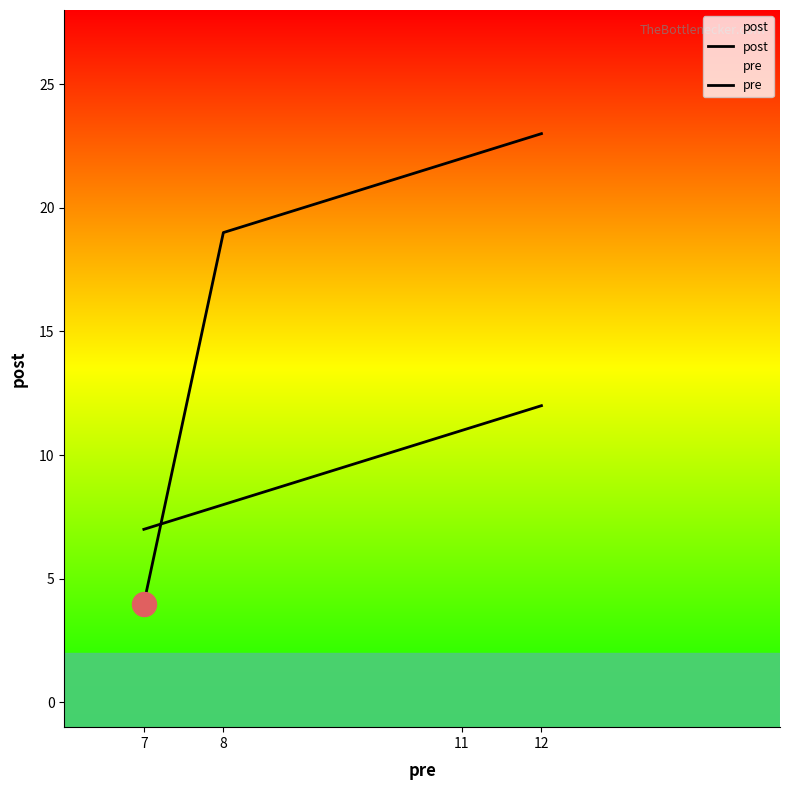

Which series has the largest Y range (max minus min)?

post